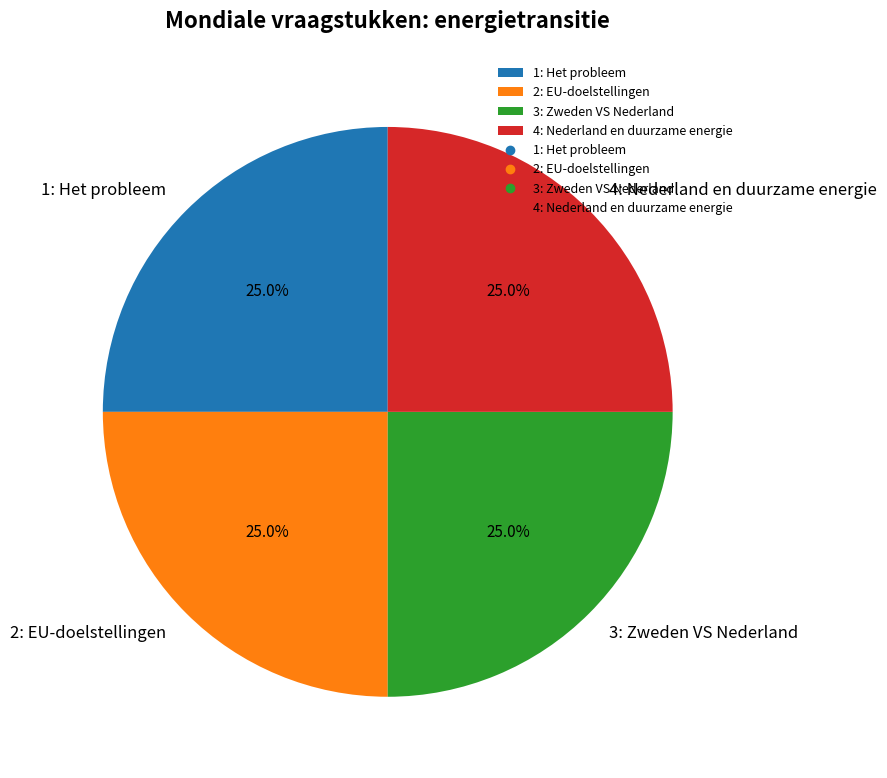

Is it true that 1: Het probleem is 25% of the pie?

True